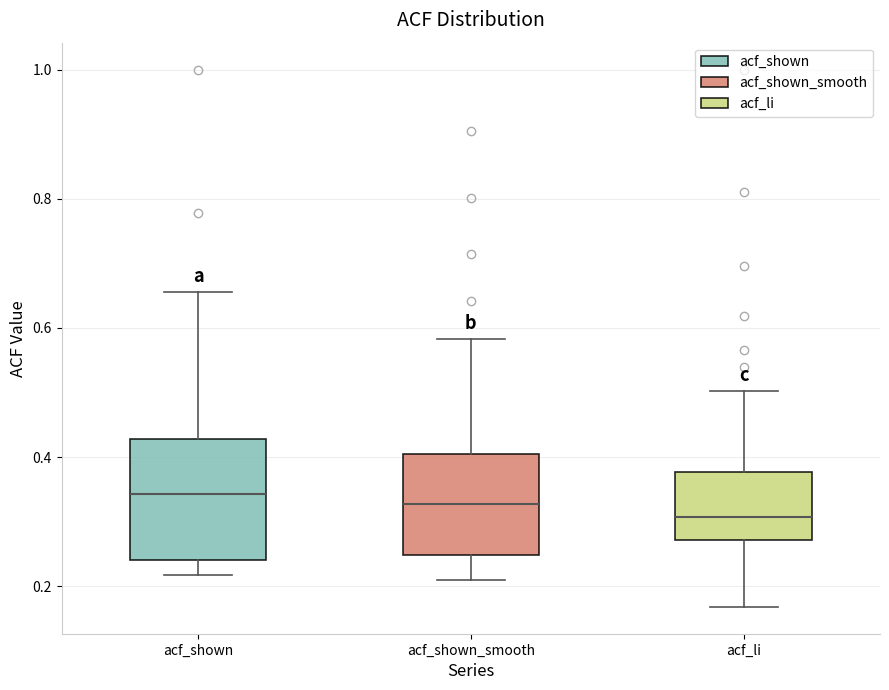

Where does the upper whisker of the box for acf_shown end on the y-axis? The values are not printed on the chart, so give them approximately, as read against the axis.

0.66